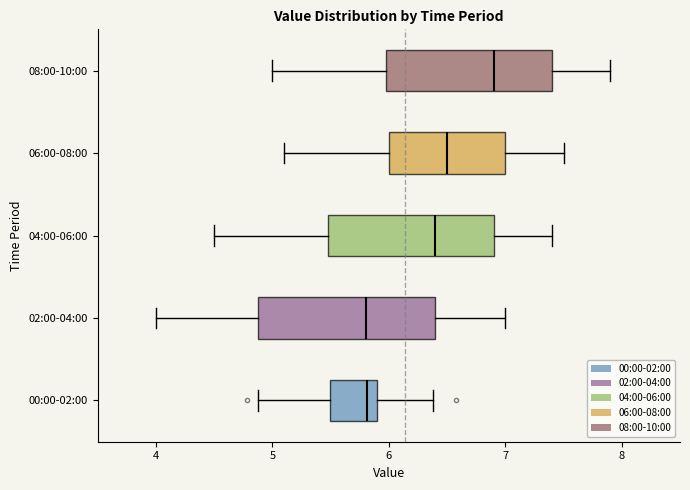

Reading bottom to top, read every box against the x-axis: the position of its median line, the range the box covers, and the ends of its whiskers. The values are not printed on the chart, so give them approximately, as read against the axis.

00:00-02:00: median 5.8, box 5.5 to 5.9, whiskers 4.9 to 6.4
02:00-04:00: median 5.8, box 4.9 to 6.4, whiskers 4.0 to 7.0
04:00-06:00: median 6.4, box 5.5 to 6.9, whiskers 4.5 to 7.4
06:00-08:00: median 6.5, box 6.0 to 7.0, whiskers 5.1 to 7.5
08:00-10:00: median 6.9, box 6.0 to 7.4, whiskers 5.0 to 7.9